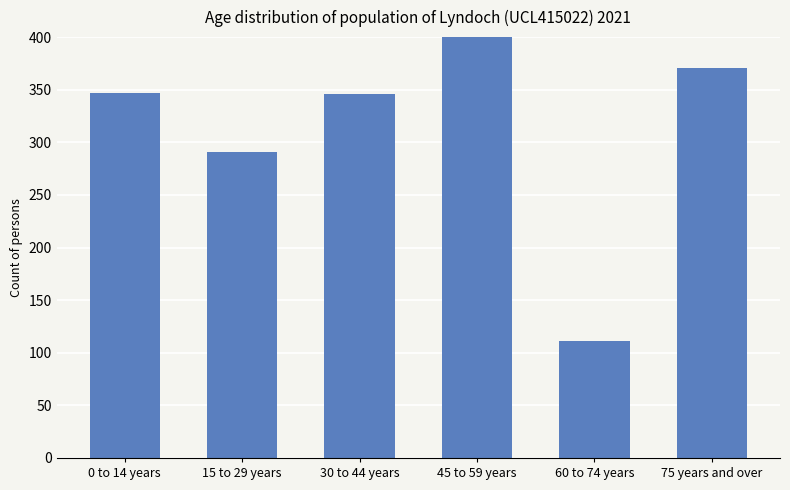

Does the chart contain any negative values?

No